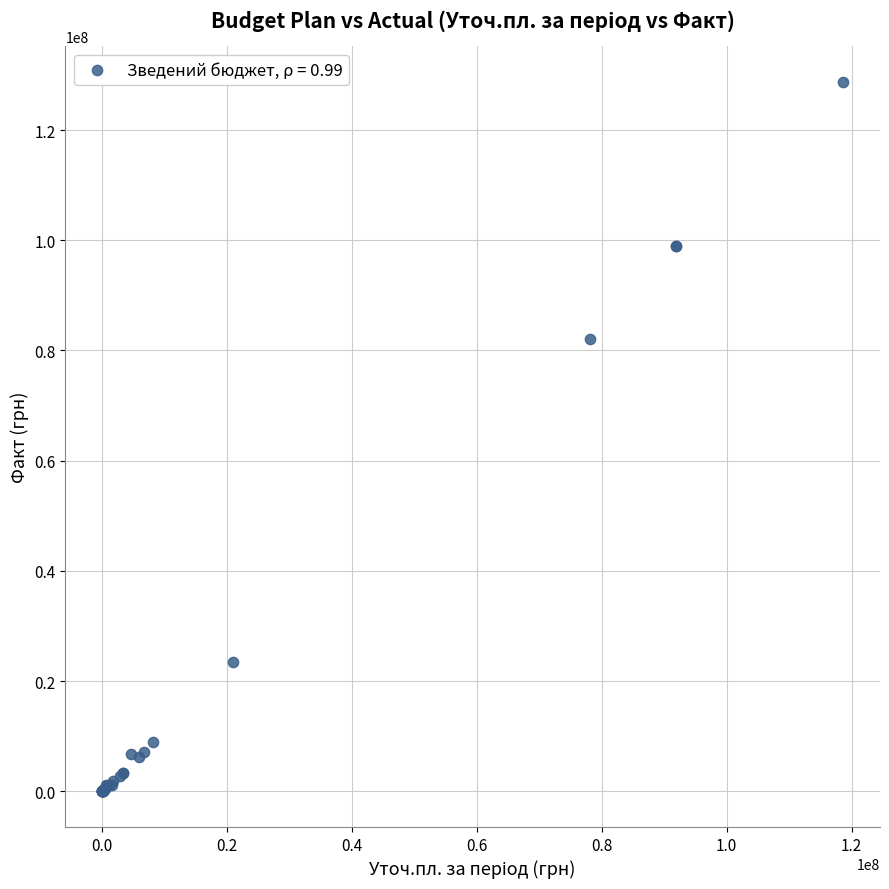

What Y value in the scatter plot is closest to 64364704?

82004936.5